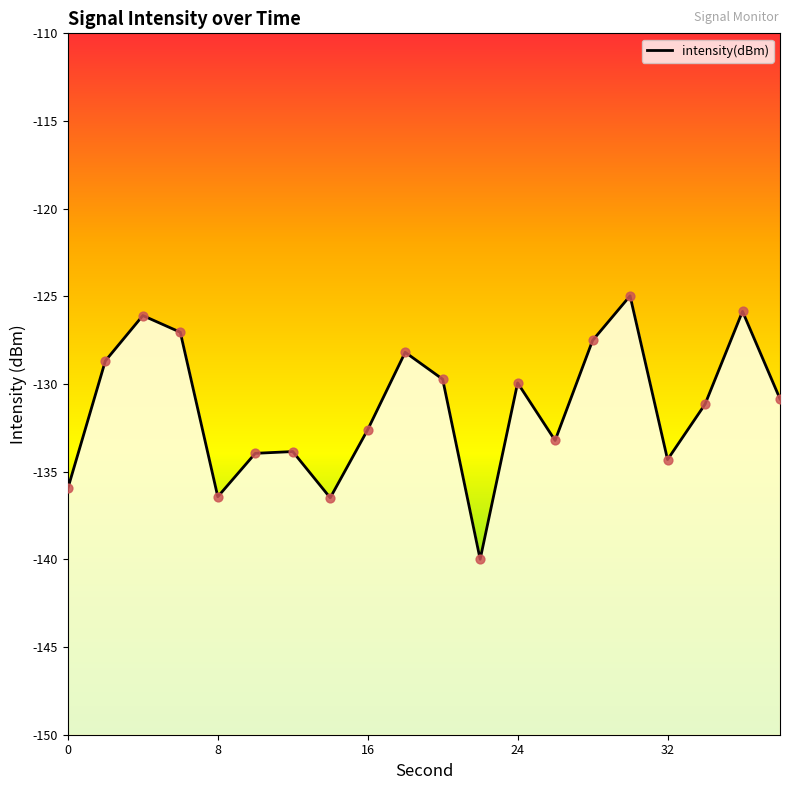

What is the change in value from 10 to 28?

+6.4